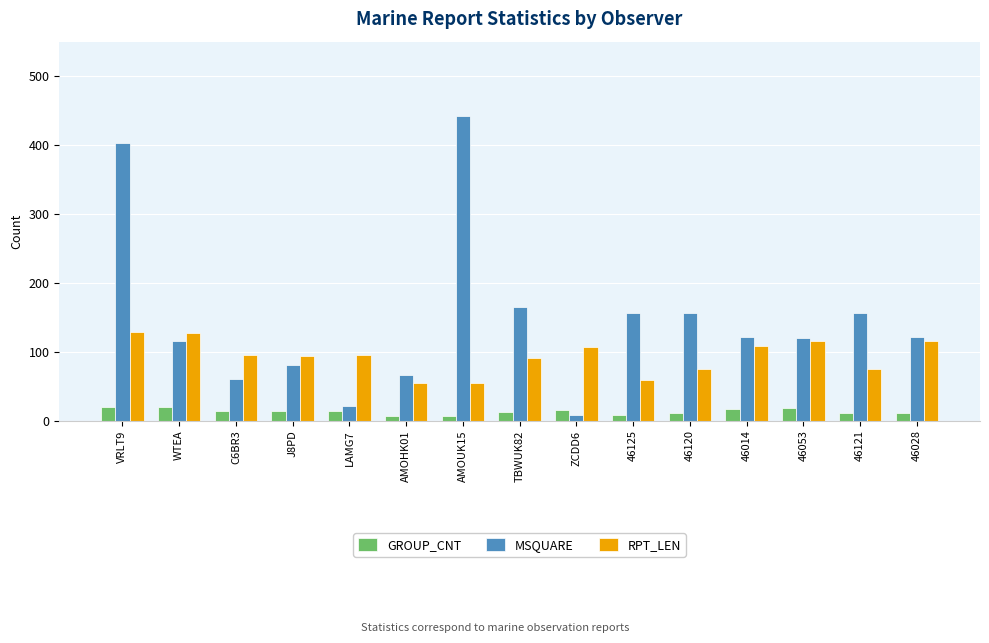

What is the total value across all series at AMOHK01?

129